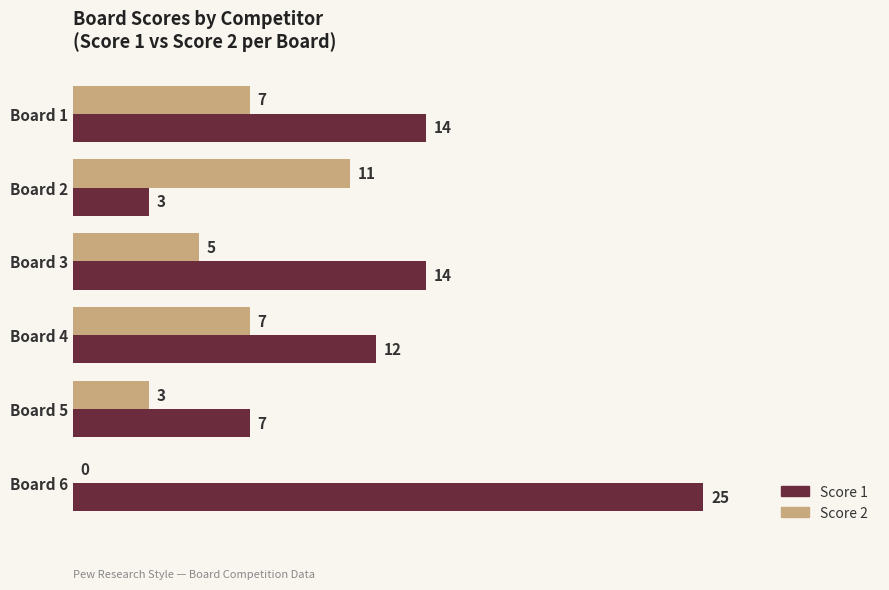

What is the greatest value displayed?

25